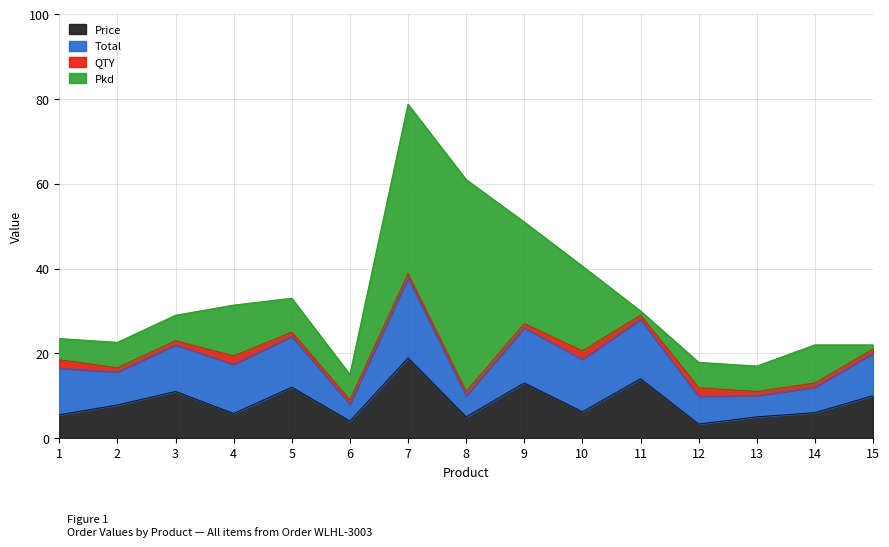

What is the smallest value displayed?

1.0